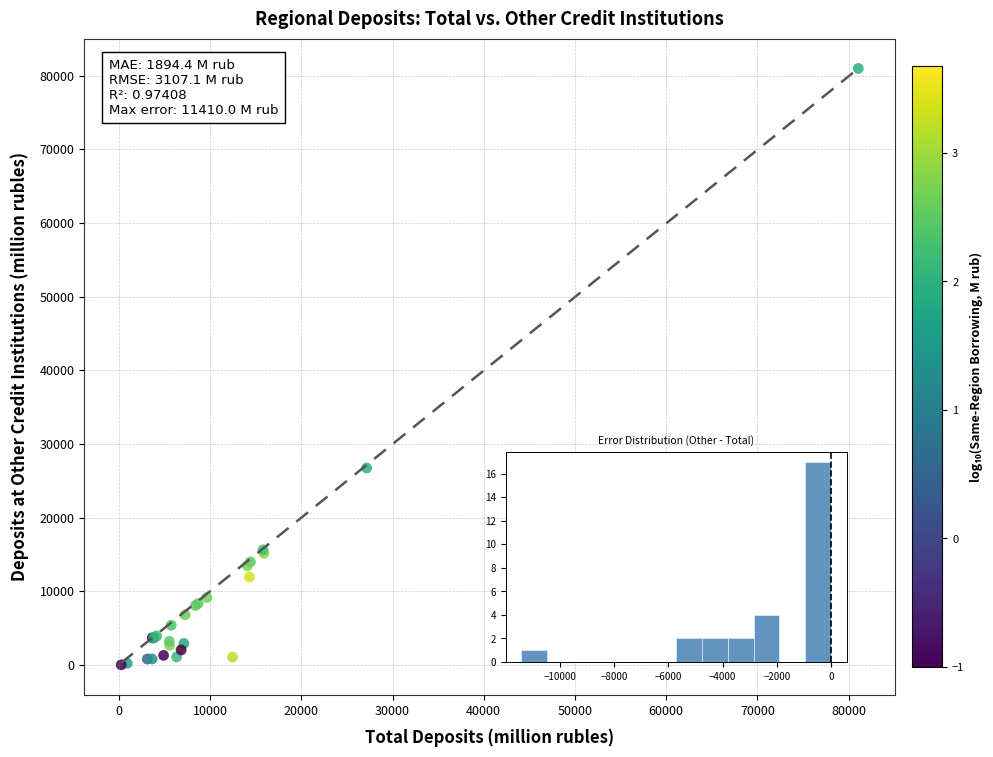

What Y value in the scatter plot is closest to 40479?

26723